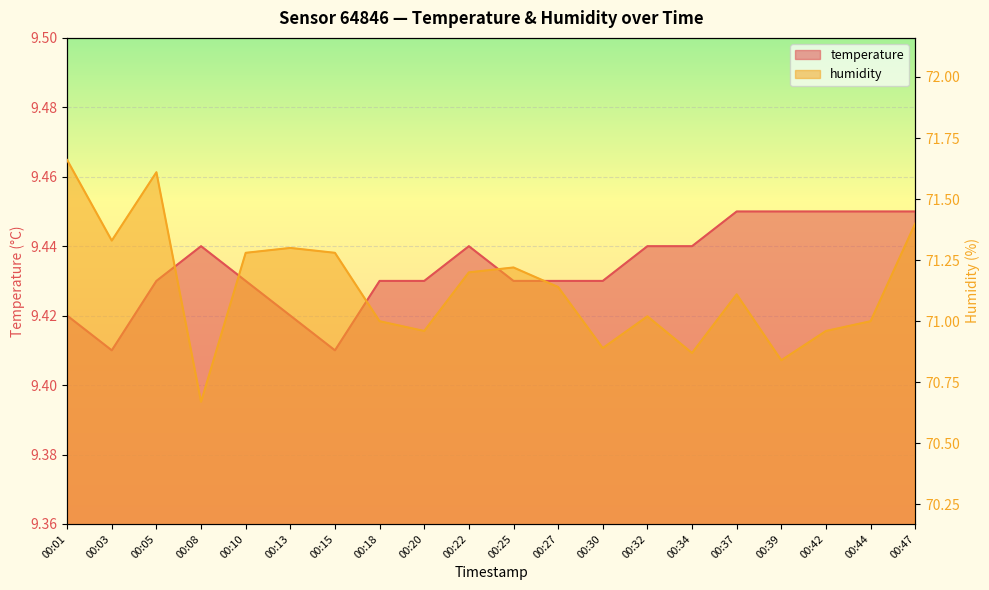

Where is temperature nearest to the value 9?

00:03